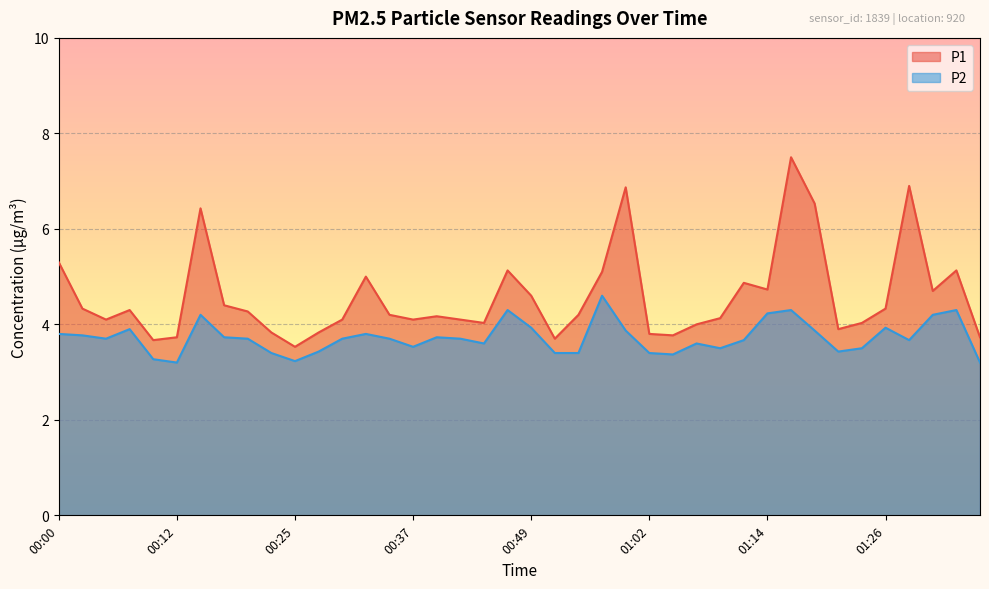

How many data points in P1 are above 4?

29